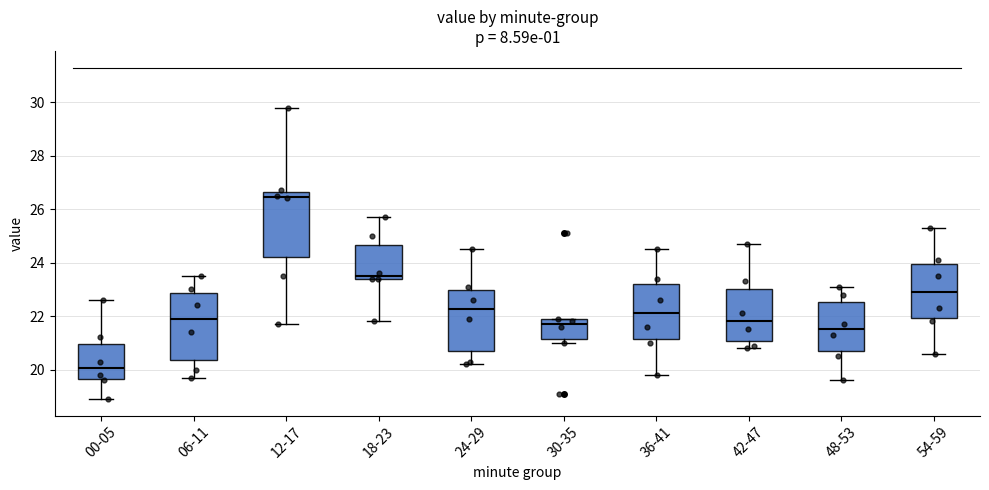

Reading left to right, transcribe this box plot: for each box, give where its median line is, the range the box spans, and where its two whiskers end, as read against the y-axis. The values are not printed on the chart, so give them approximately, as read against the axis.

00-05: median 20.0, box 19.6 to 21.0, whiskers 19.0 to 22.6
06-11: median 22.0, box 20.4 to 22.8, whiskers 19.8 to 23.6
12-17: median 26.4, box 24.2 to 26.6, whiskers 21.8 to 29.8
18-23: median 23.6, box 23.4 to 24.6, whiskers 21.8 to 25.8
24-29: median 22.2, box 20.8 to 23.0, whiskers 20.2 to 24.6
30-35: median 21.8 (just below the box's upper edge), box 21.2 to 21.8, whiskers 21.0 to 22.0
36-41: median 22.2, box 21.2 to 23.2, whiskers 19.8 to 24.6
42-47: median 21.8, box 21.0 to 23.0, whiskers 20.8 to 24.8
48-53: median 21.6, box 20.8 to 22.6, whiskers 19.6 to 23.2
54-59: median 23.0, box 22.0 to 24.0, whiskers 20.6 to 25.4